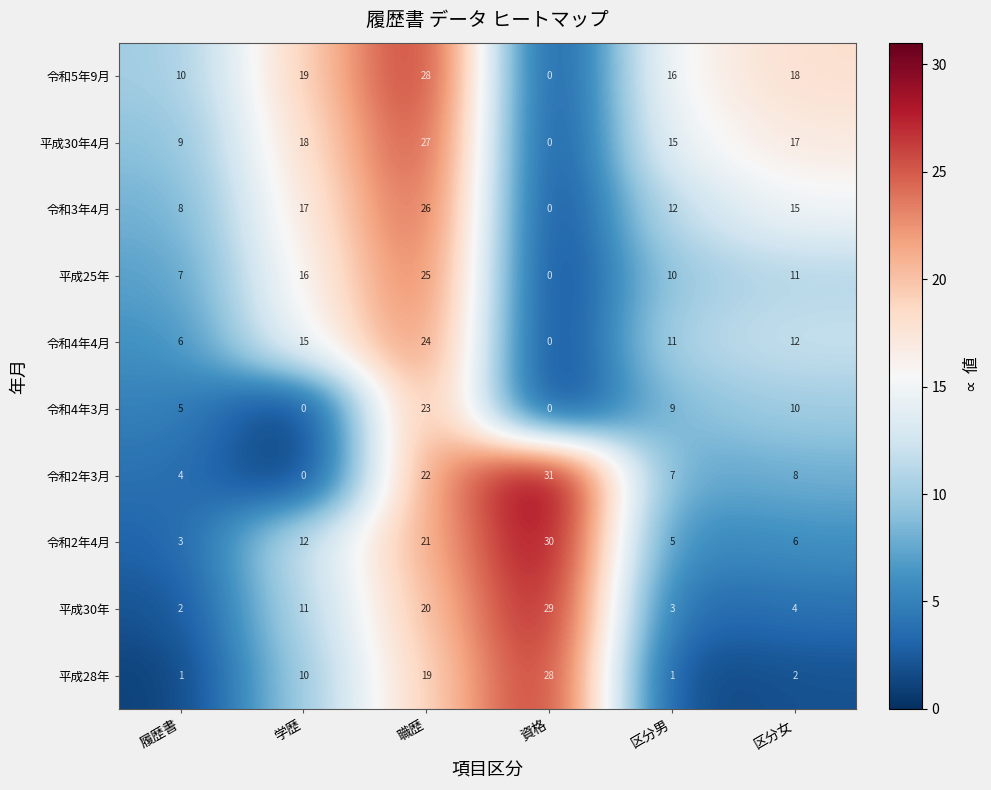

What value does the 平成25年 series have at 区分女, to the nearest 10?

10